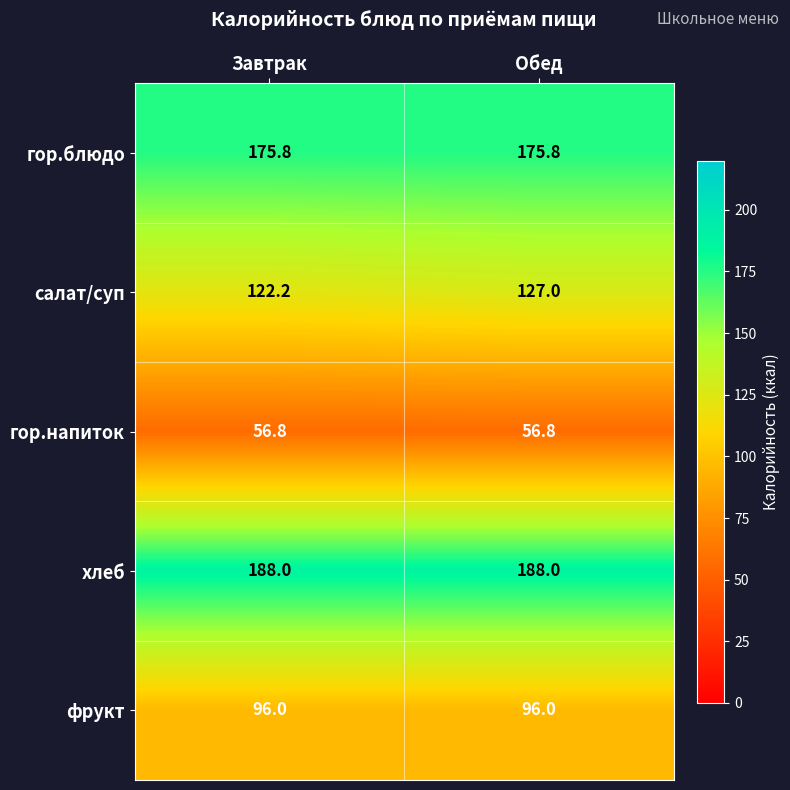

What is the total value across all series at Обед?

643.6